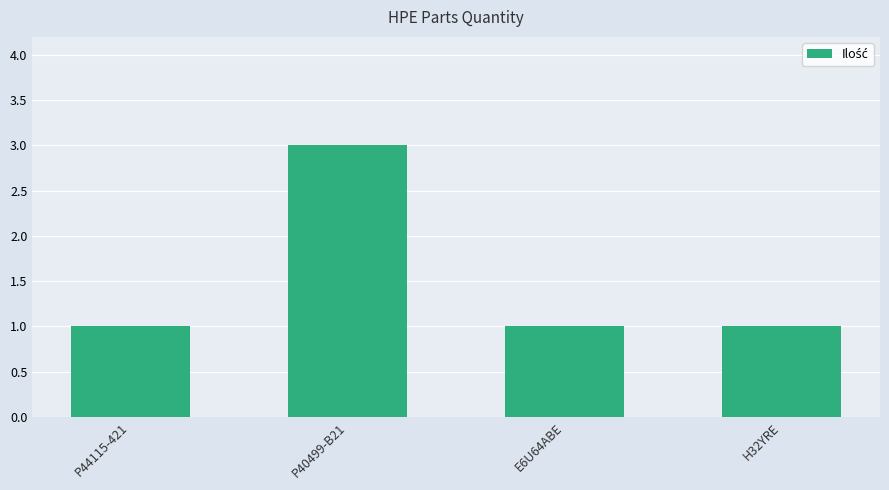

What is the label of the 4th bar from the left?

H32YRE